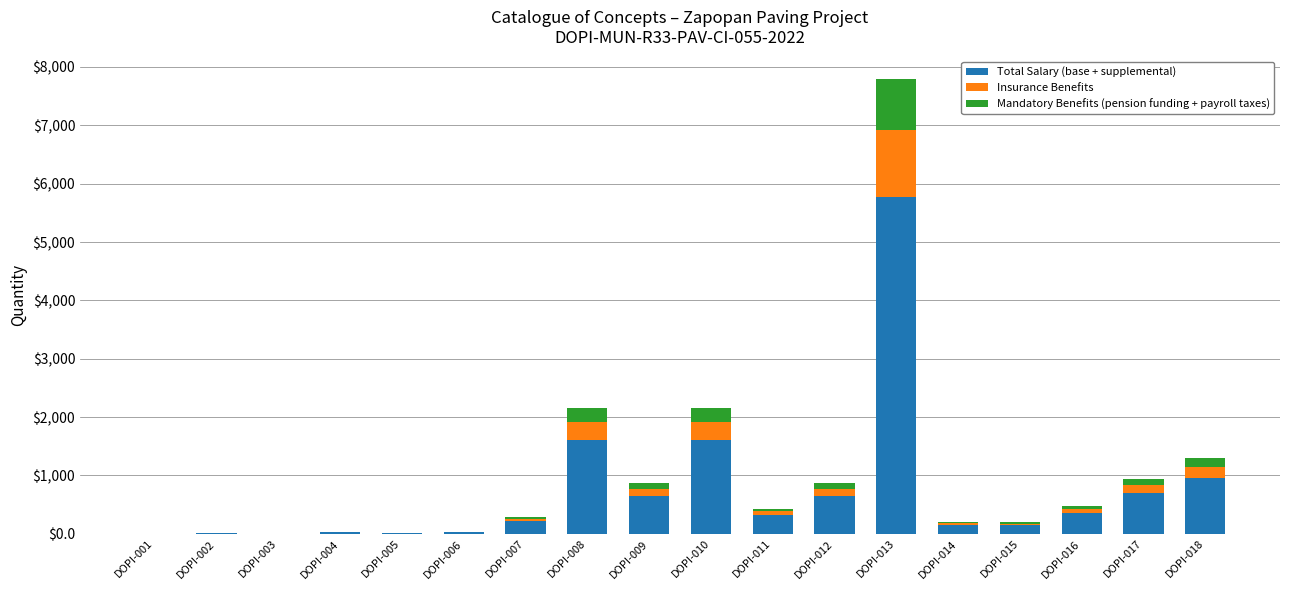

What is the sum of all Total Salary (base + supplemental) values?

13191.0